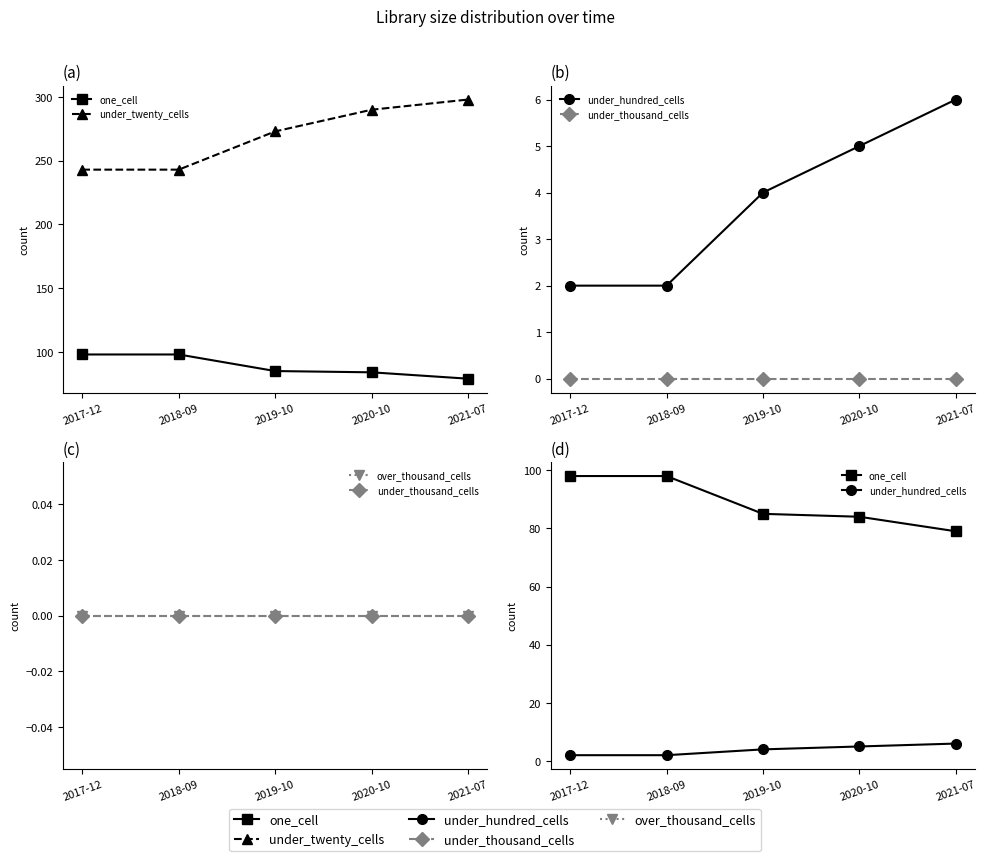

Which series has the largest range (max minus min)?

under_twenty_cells